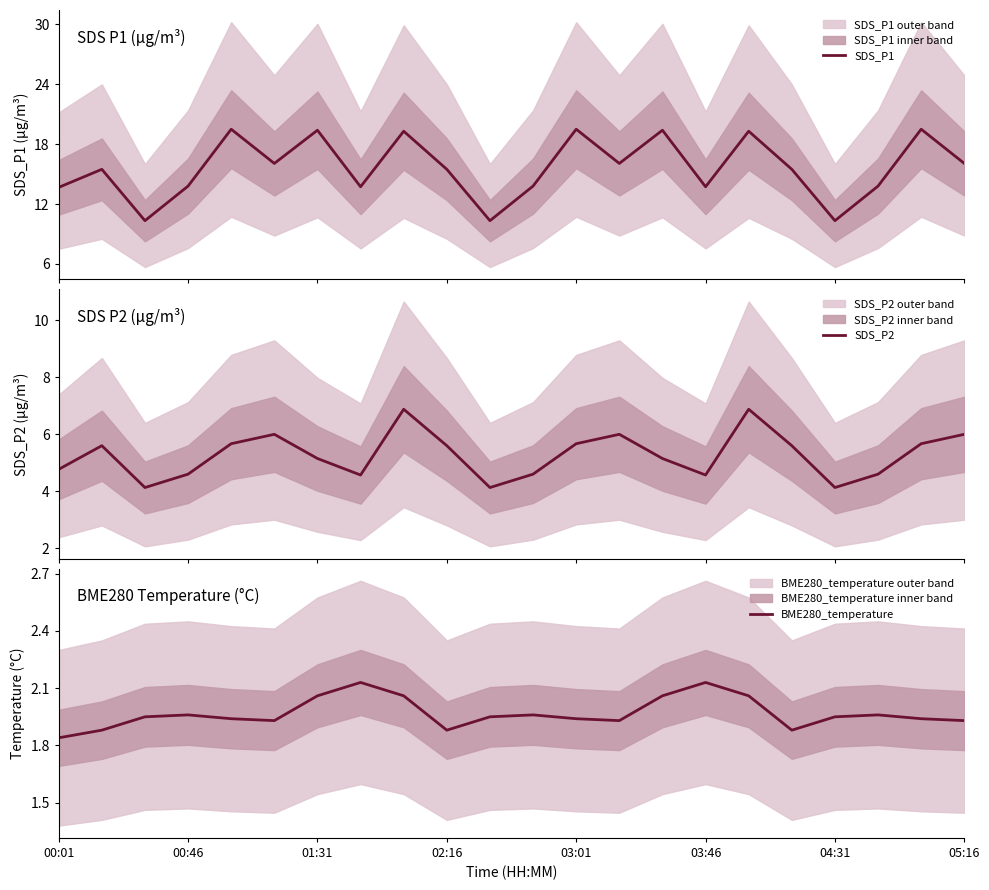

Which category has the lowest value in the BME280_temperature series?

00:01